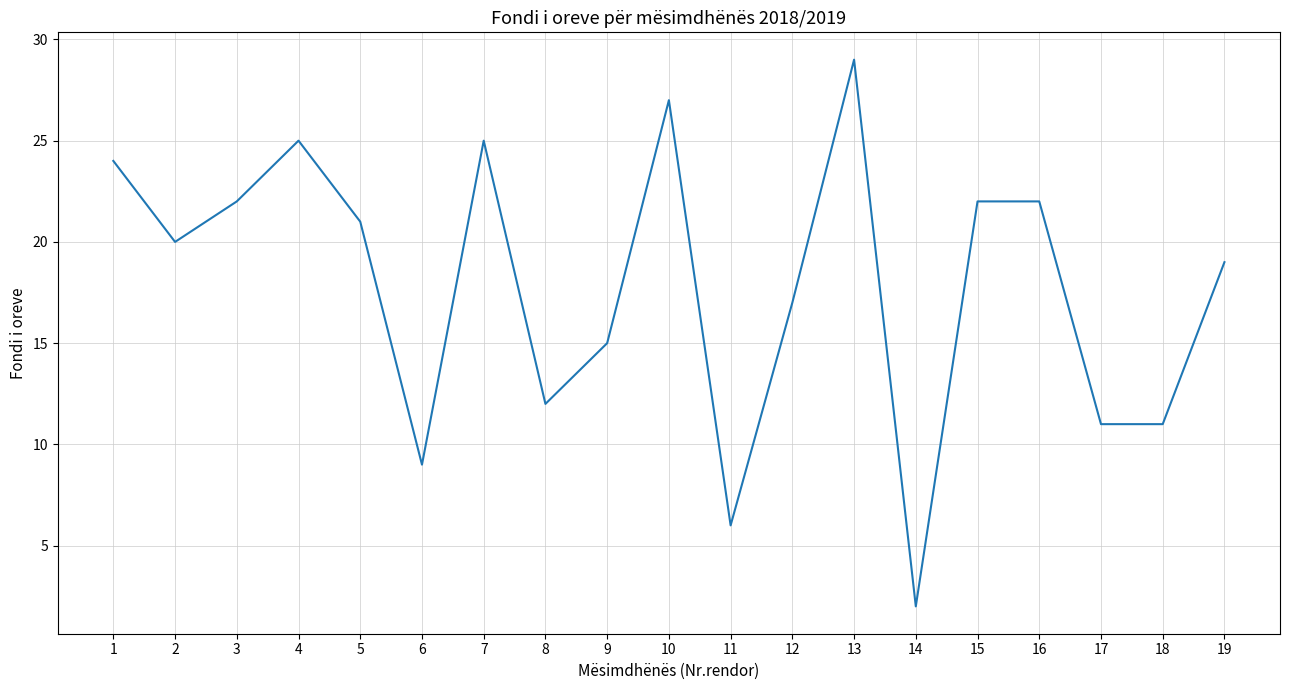

Which category has the lowest value across all series?

14